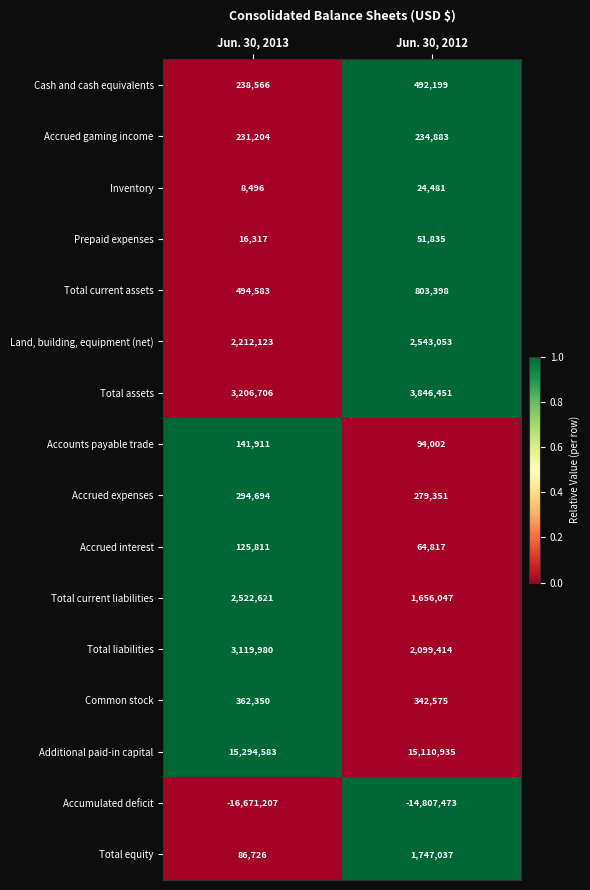

What is the total value across all series at Jun. 30, 2013?

11685464